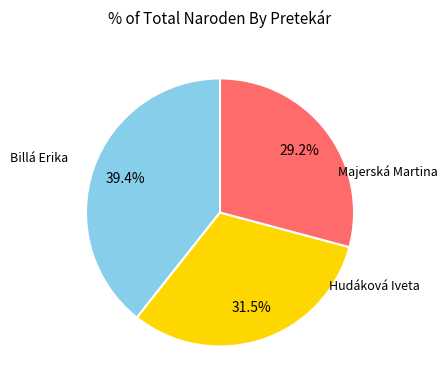

Count the number of slices in the pie.

3